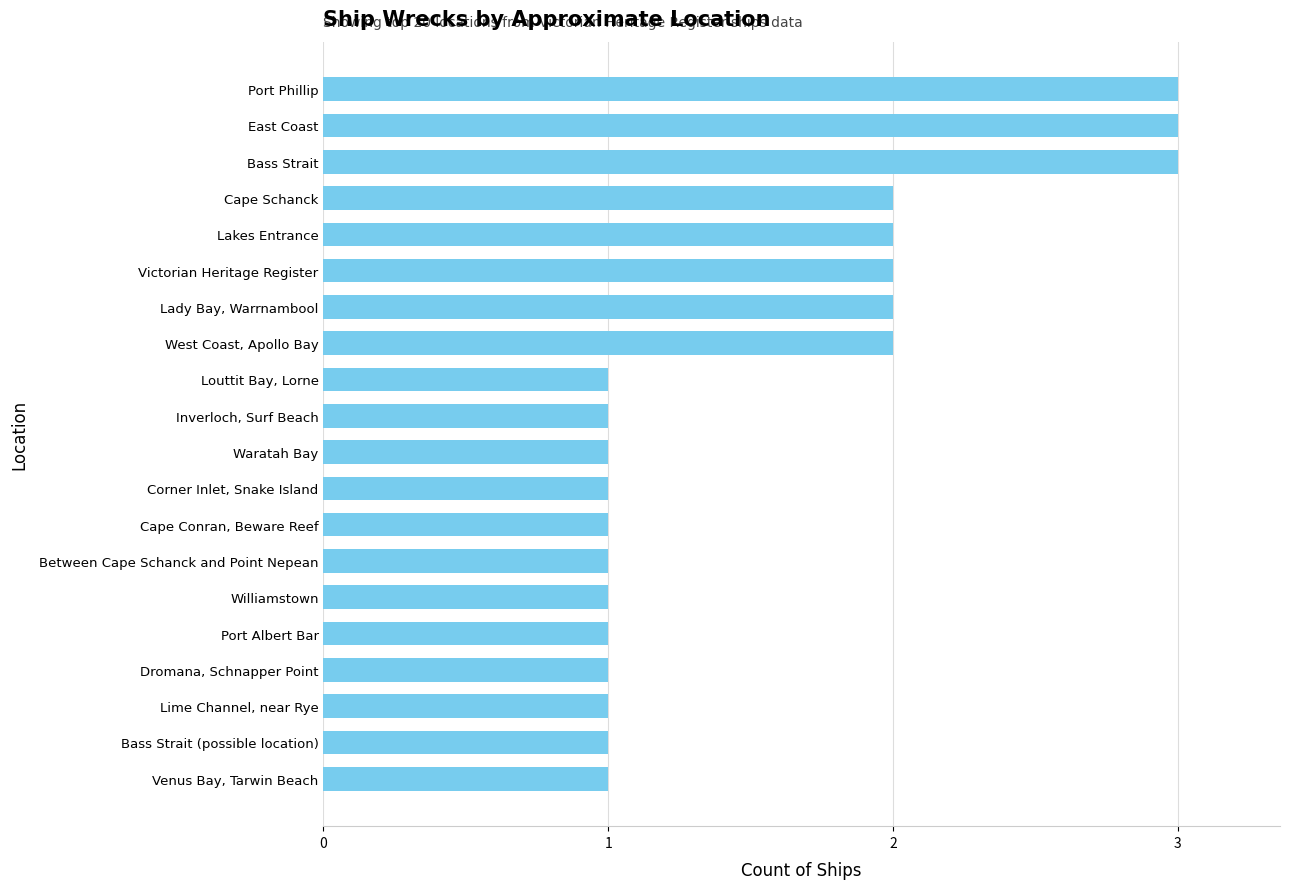

Are the bars horizontal?

Yes